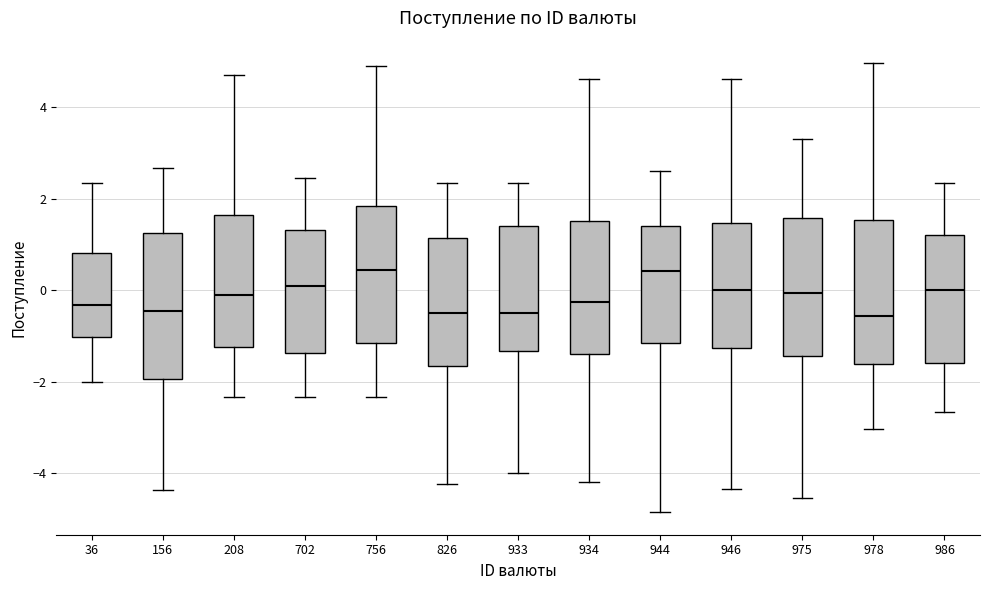

Reading left to right, transcribe this box plot: for each box, give where its median line is, the range the box spans, and where its two whiskers end, as read against the y-axis. The values are not printed on the chart, so give them approximately, as read against the axis.

36: median -0.4, box -1.0 to 0.8, whiskers -2.0 to 2.4
156: median -0.4, box -2.0 to 1.2, whiskers -4.4 to 2.6
208: median -0.2, box -1.2 to 1.6, whiskers -2.4 to 4.8
702: median 0.0, box -1.4 to 1.4, whiskers -2.4 to 2.4
756: median 0.4, box -1.2 to 1.8, whiskers -2.4 to 5.0
826: median -0.4, box -1.6 to 1.2, whiskers -4.2 to 2.4
933: median -0.4, box -1.4 to 1.4, whiskers -4.0 to 2.4
934: median -0.2, box -1.4 to 1.6, whiskers -4.2 to 4.6
944: median 0.4, box -1.2 to 1.4, whiskers -4.8 to 2.6
946: median 0.0, box -1.2 to 1.4, whiskers -4.4 to 4.6
975: median 0.0, box -1.4 to 1.6, whiskers -4.6 to 3.4
978: median -0.6, box -1.6 to 1.6, whiskers -3.0 to 5.0
986: median 0.0, box -1.6 to 1.2, whiskers -2.6 to 2.4